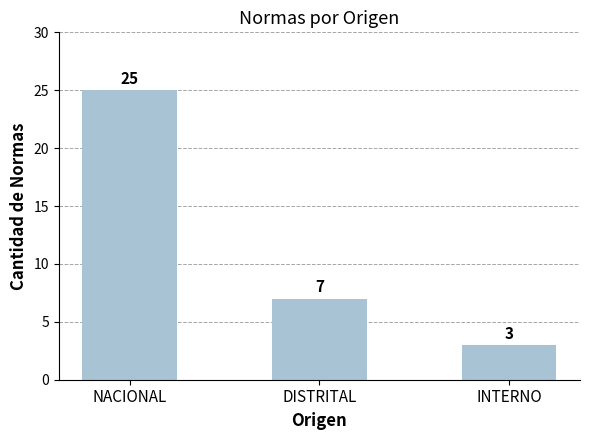

What is the label of the 3rd bar from the right?

NACIONAL